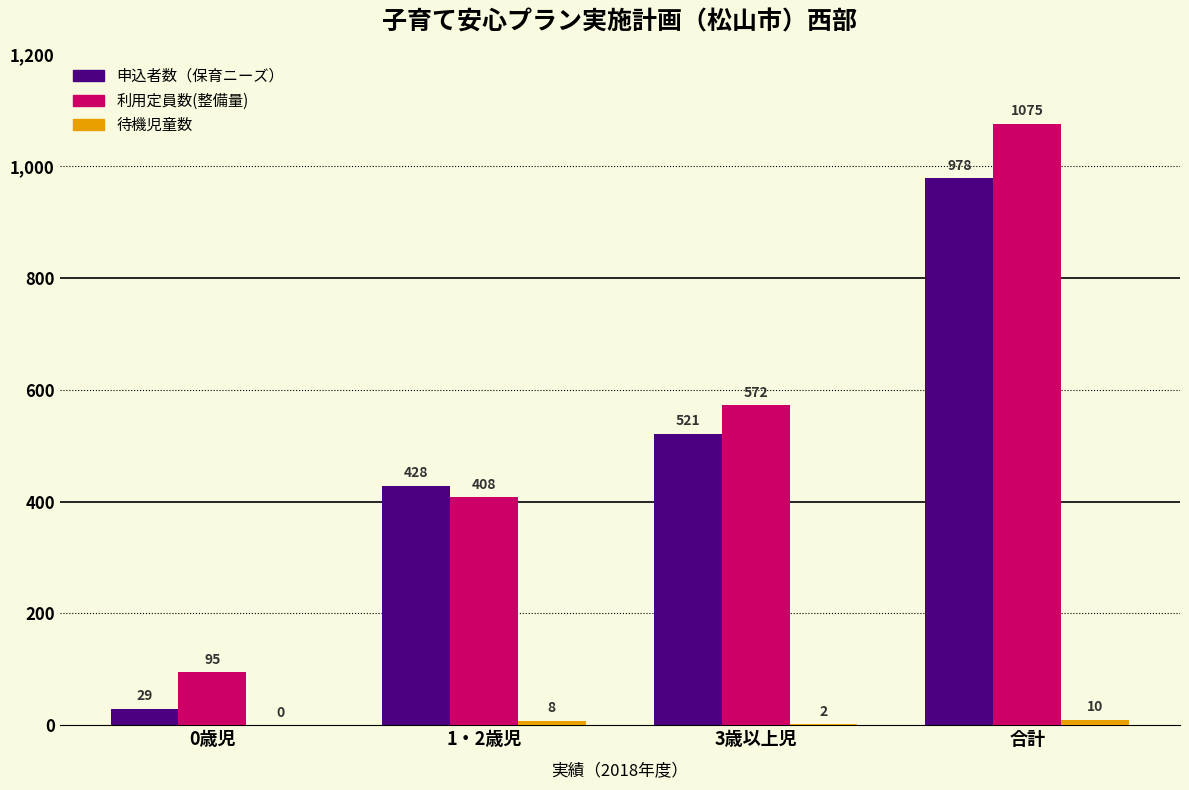

At which label does 申込者数（保育ニーズ） reach its peak?

合計